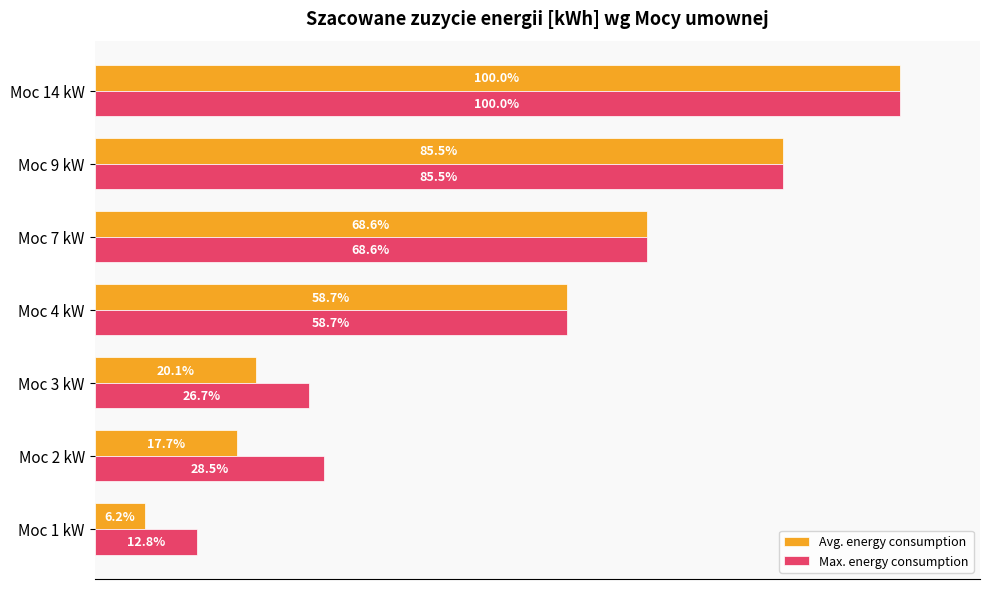

Rank the categories by Max. energy consumption value from highest to lowest.

Moc 14 kW, Moc 9 kW, Moc 7 kW, Moc 4 kW, Moc 2 kW, Moc 3 kW, Moc 1 kW